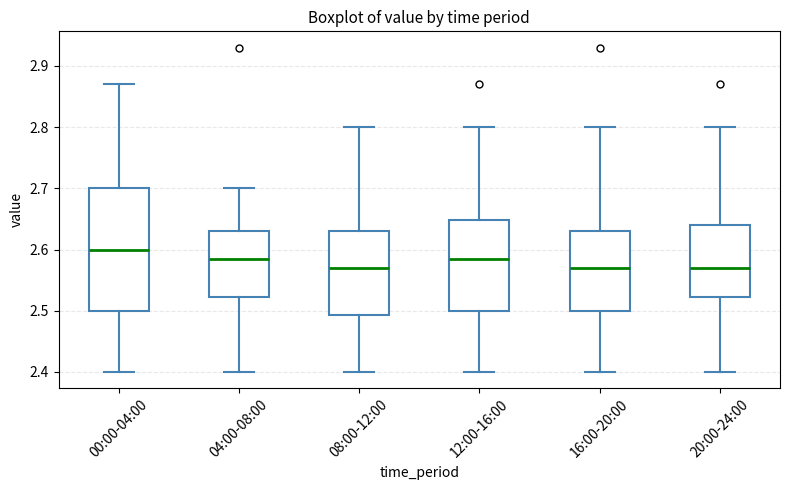

Where does the median line of the box for 04:00-08:00 sit on the y-axis? The values are not printed on the chart, so give them approximately, as read against the axis.

2.59